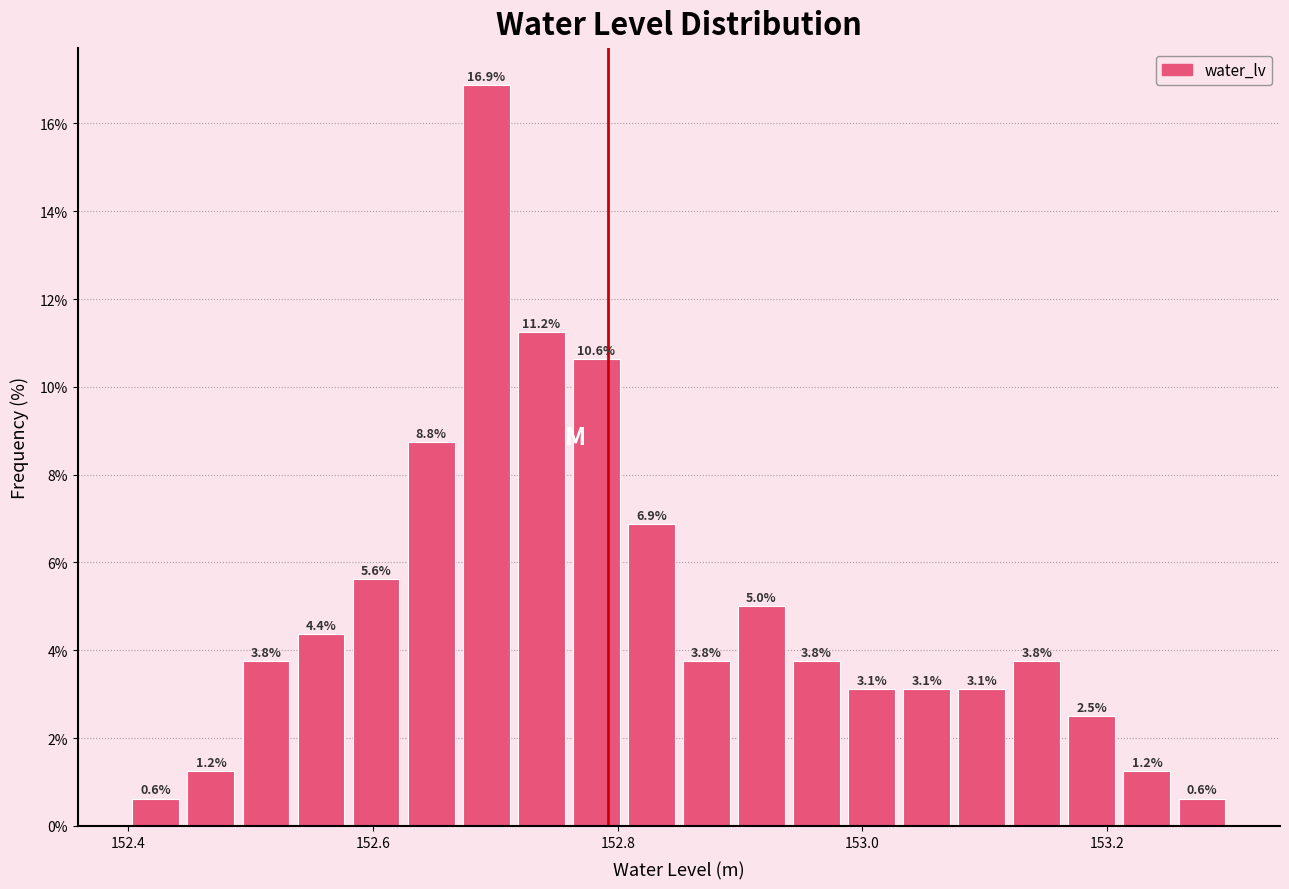

Read against the x-axis, roughly where is the centre of the tallest bar?

152.70